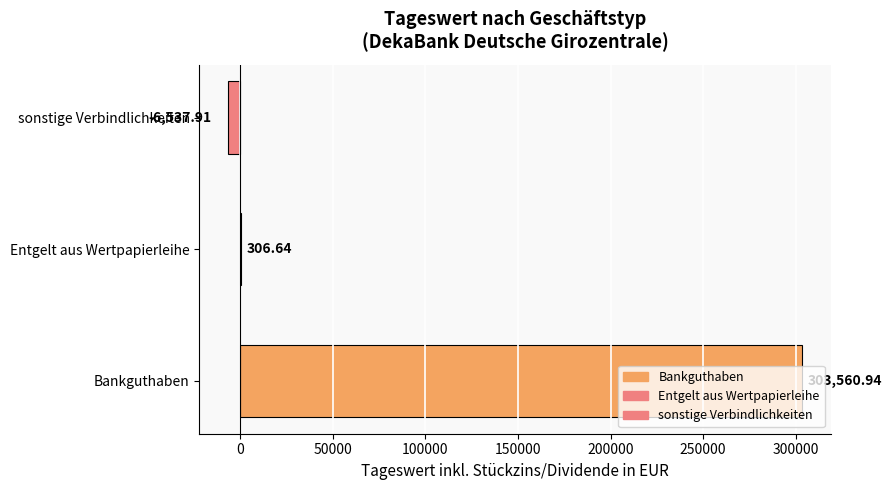

Which label corresponds to the largest value in the chart?

Bankguthaben